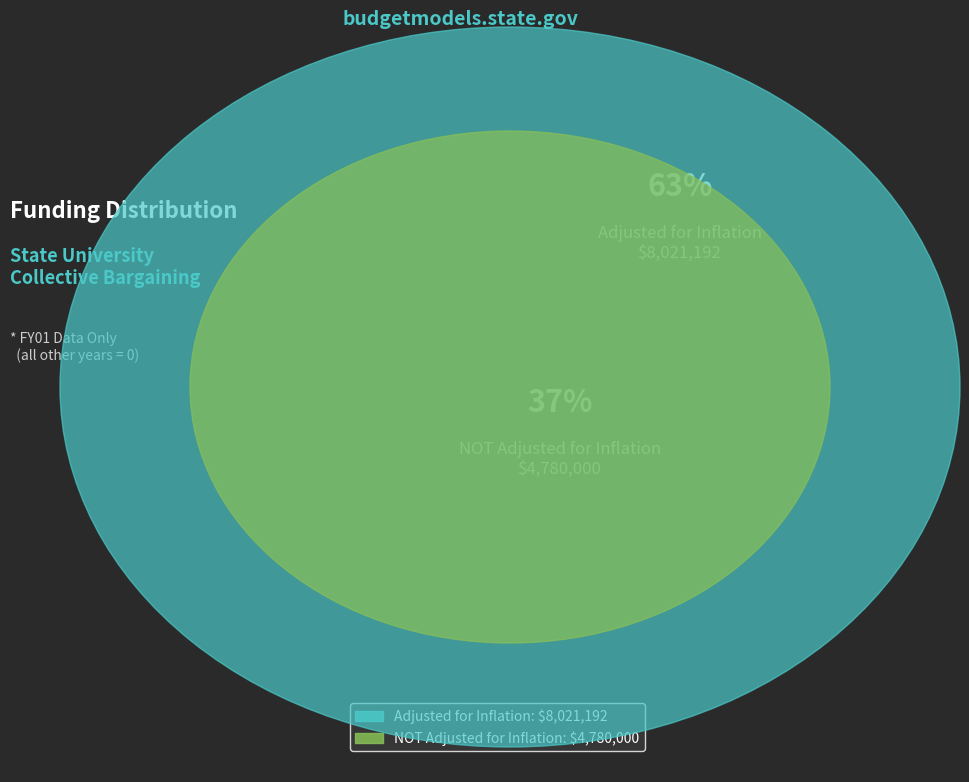

How many segments does this pie chart have?

2